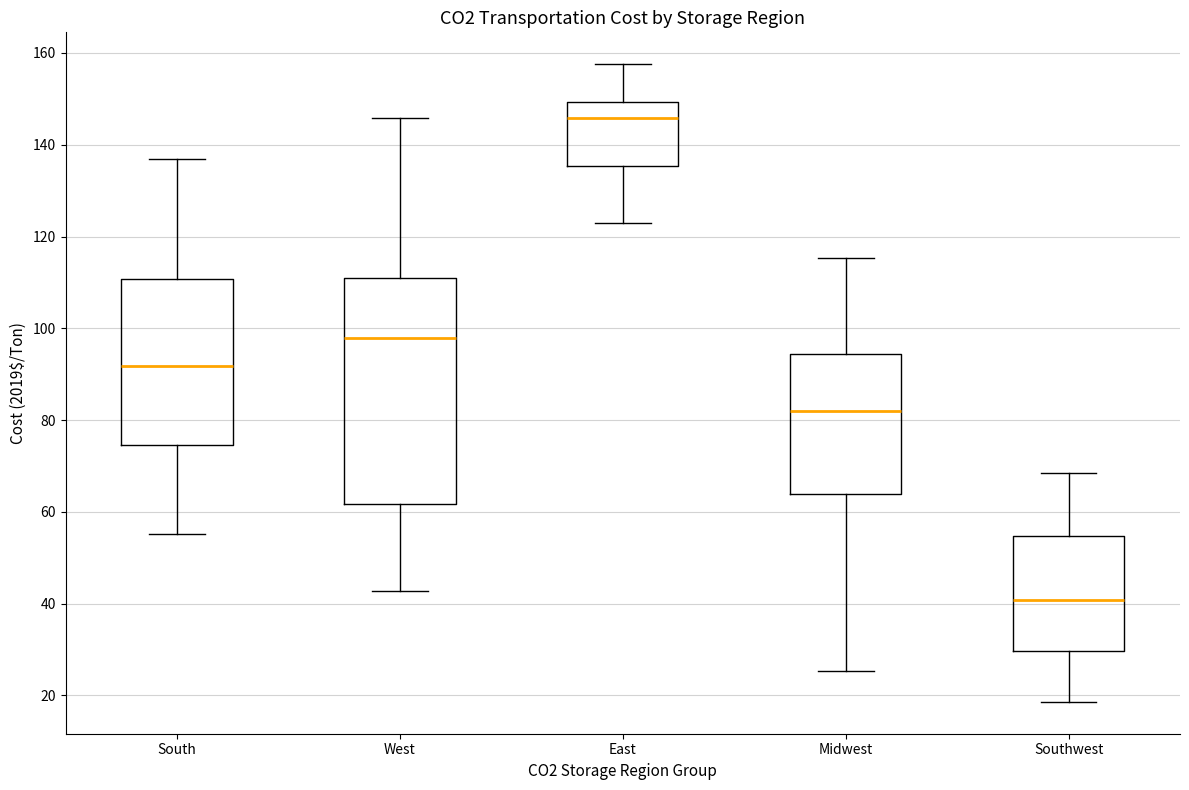

Where is the upper edge of the box for East on the y-axis? The values are not printed on the chart, so give them approximately, as read against the axis.

150